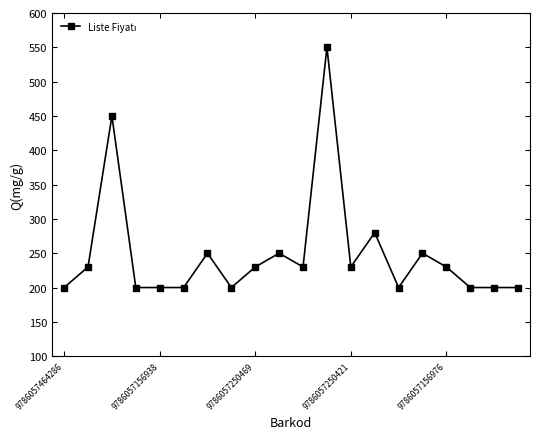

What is the value of the 17th point from the left?

230